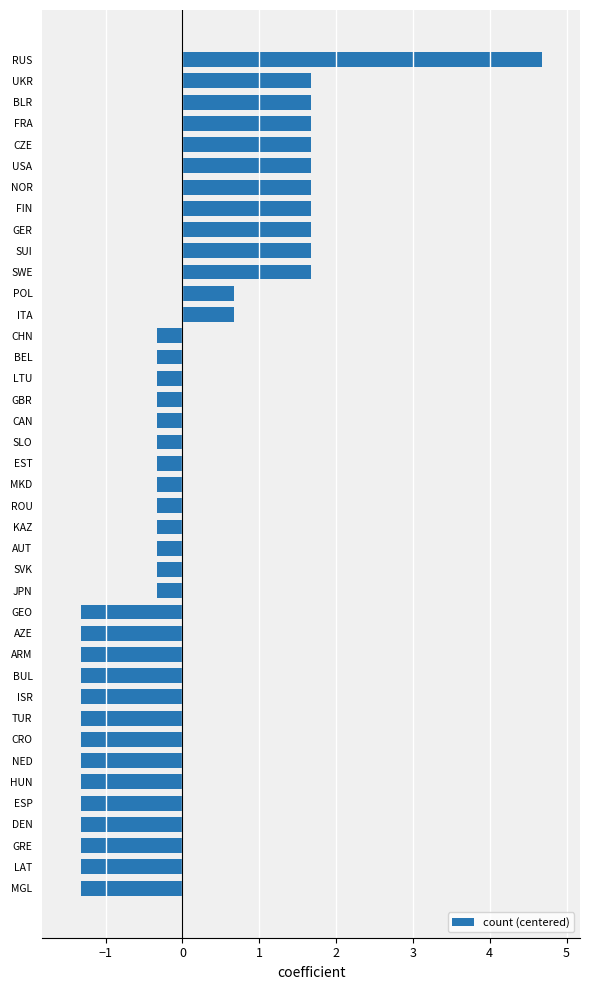

The chart shows a value of -1.3 at ISR. True or false?

True